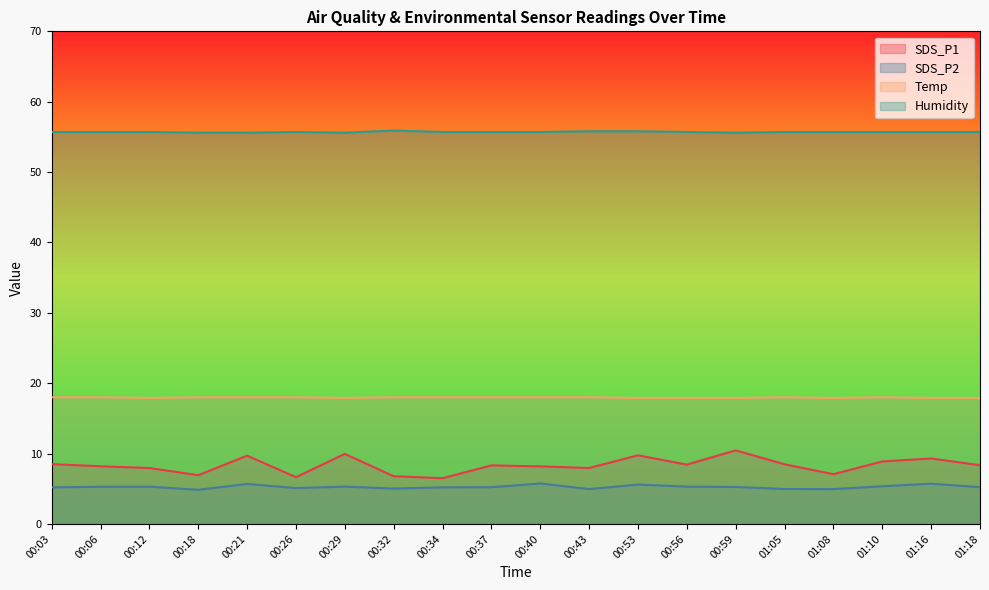

List the series in order of their peak value, highest first.

Humidity, Temp, SDS_P1, SDS_P2